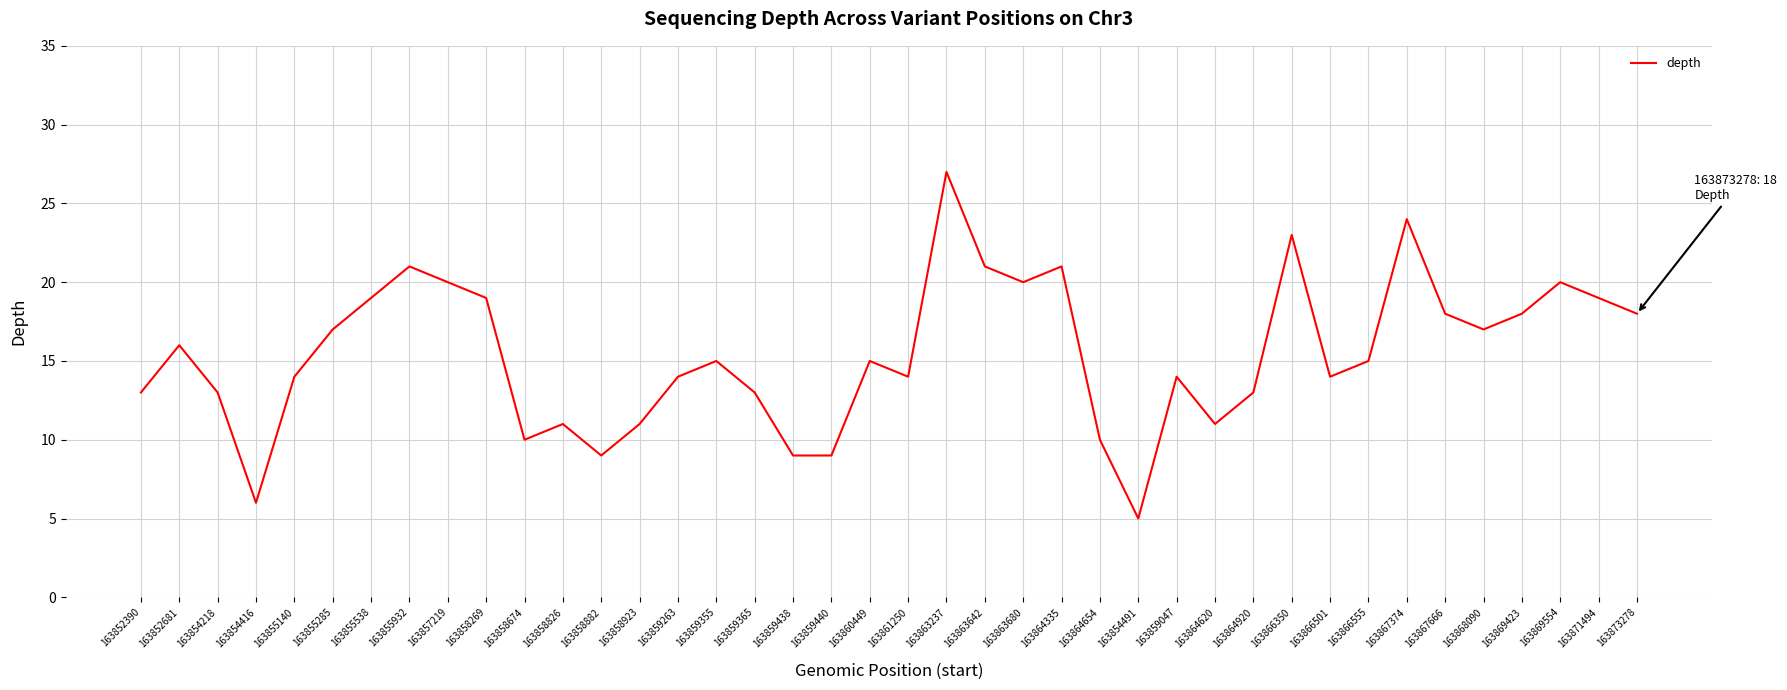

Reading left to right, extract all data points from this chart.

13	16	13	6	14	17	19	21	20	19	10	11	9	11	14	15	13	9	9	15	14	27	21	20	21	10	5	14	11	13	23	14	15	24	18	17	18	20	19	18